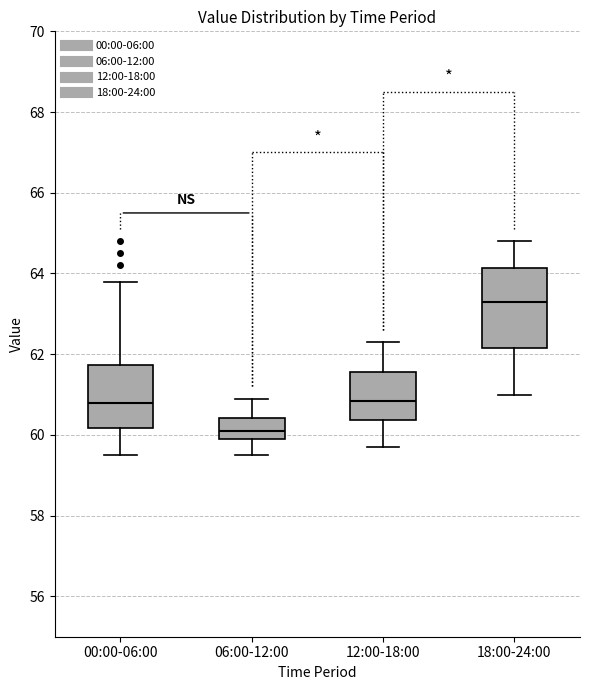

Which box has the highest median line?

18:00-24:00